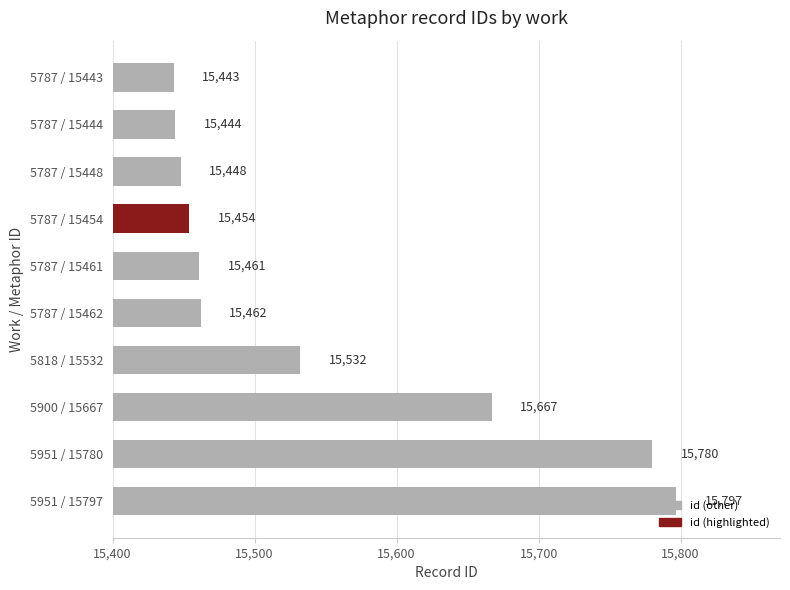

At which category does the chart reach its peak across all series?

5951 / 15797